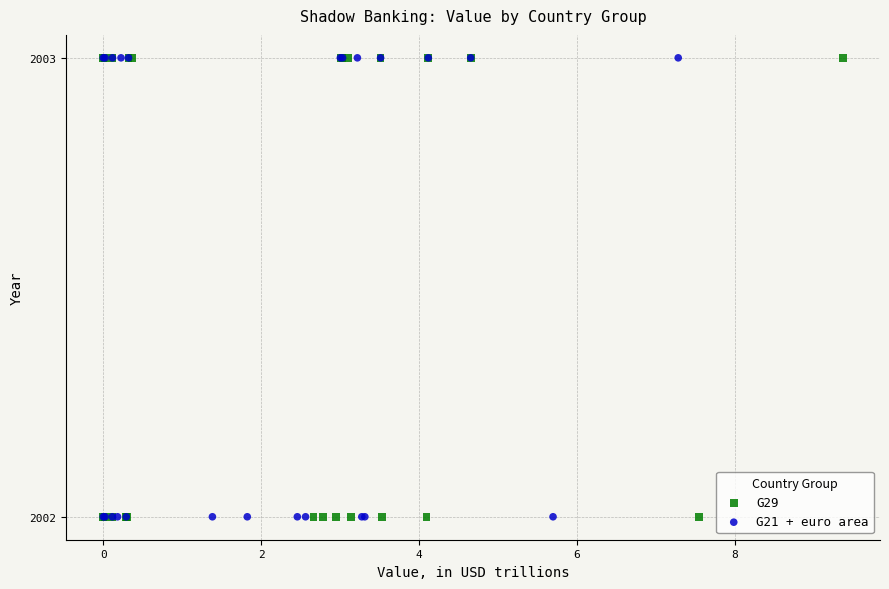

What are all the series names shown in the legend?

G29, G21 + euro area